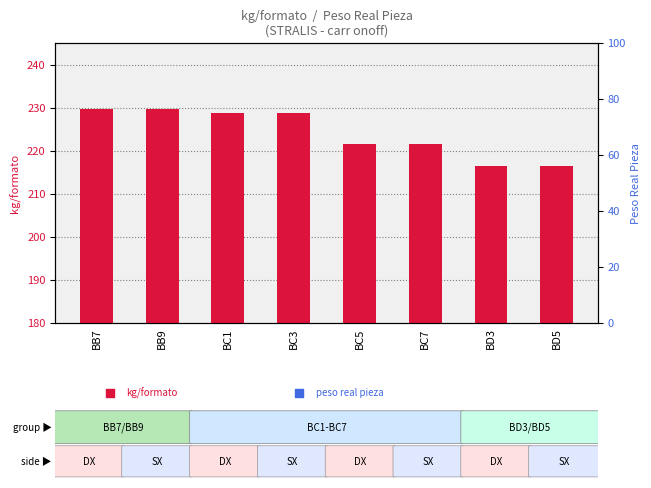

At how many categories does at least one series exceed 218?

6